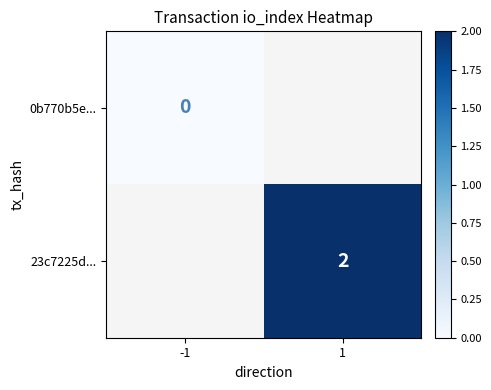

Is the value of 23c7225d... at 1 greater than the value of 0b770b5e... at -1?

Yes